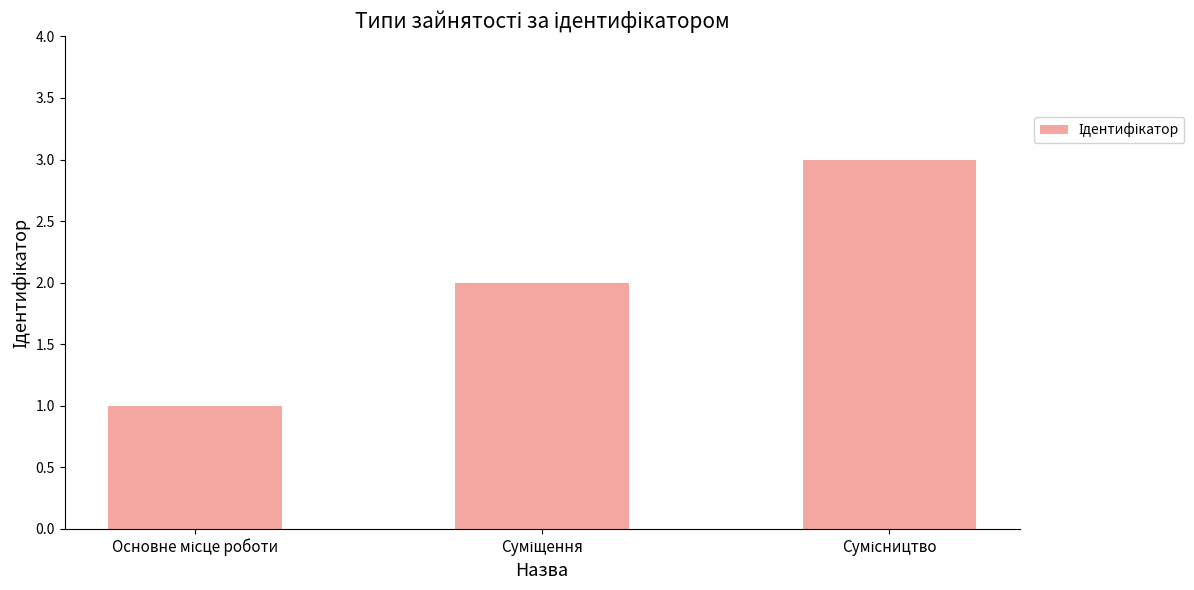

What is the sum of all values?

6